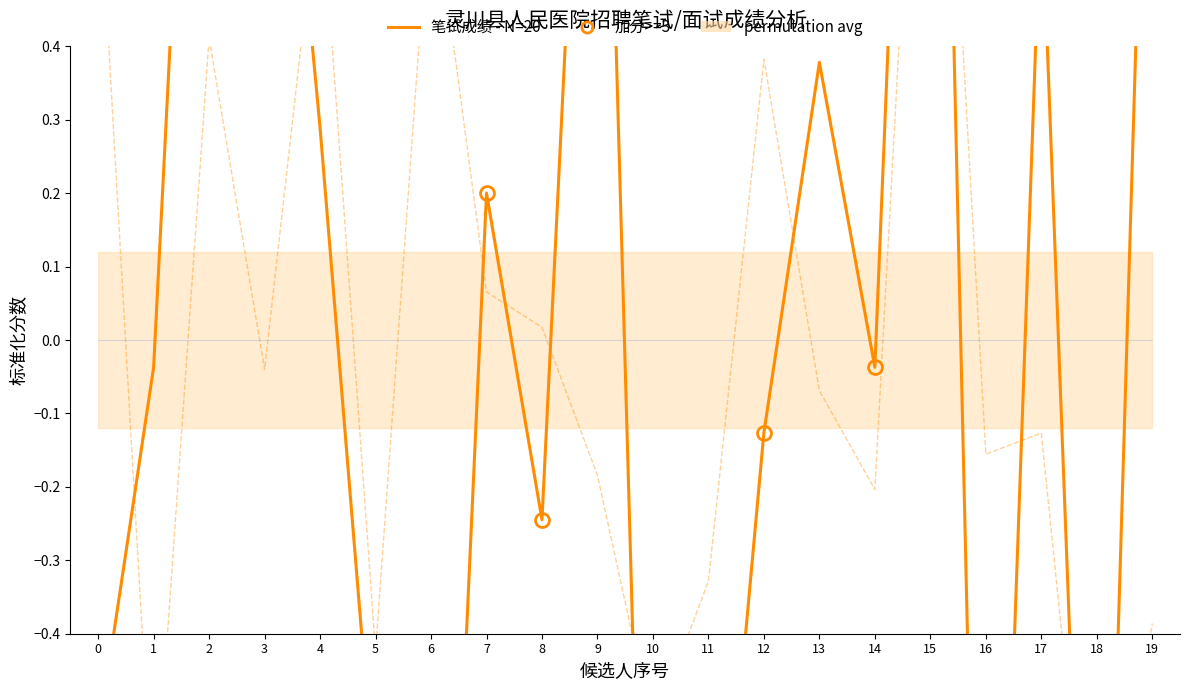

At which label does 笔试成绩 - N=20 first exceed 0?

2